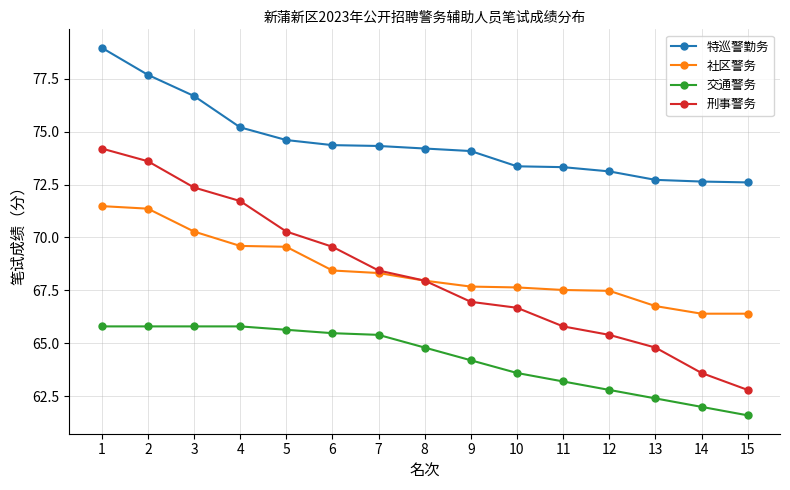

The 社区警务 series shows 100.5 at 13. True or false?

False